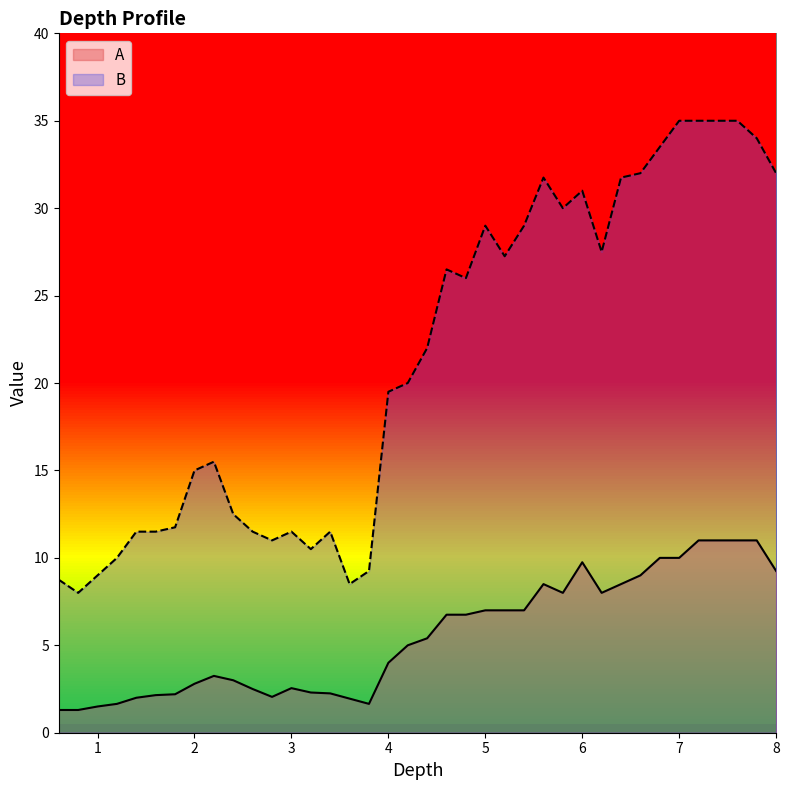

What is the difference between the maximum and second lowest values in the B series?

26.5